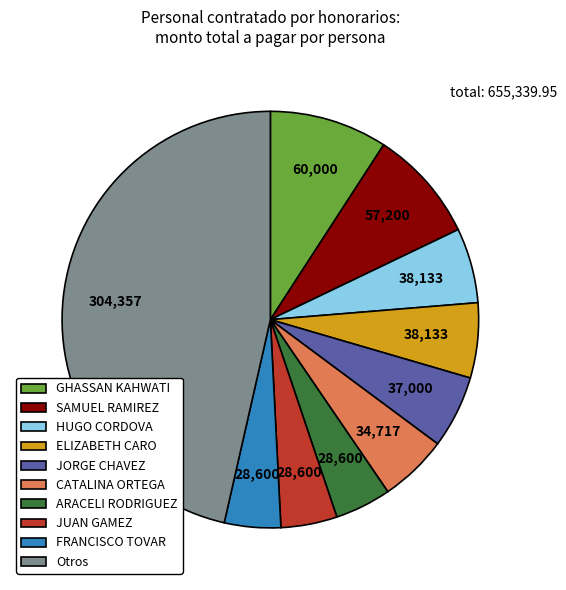

Count the number of slices in the pie.

10